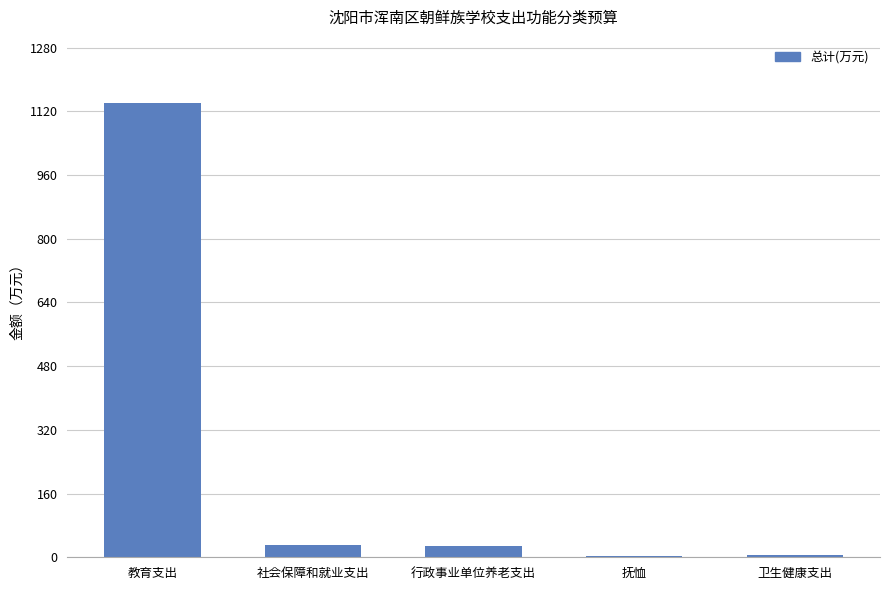

True or false: the data shows 28.9 at 行政事业单位养老支出.

True